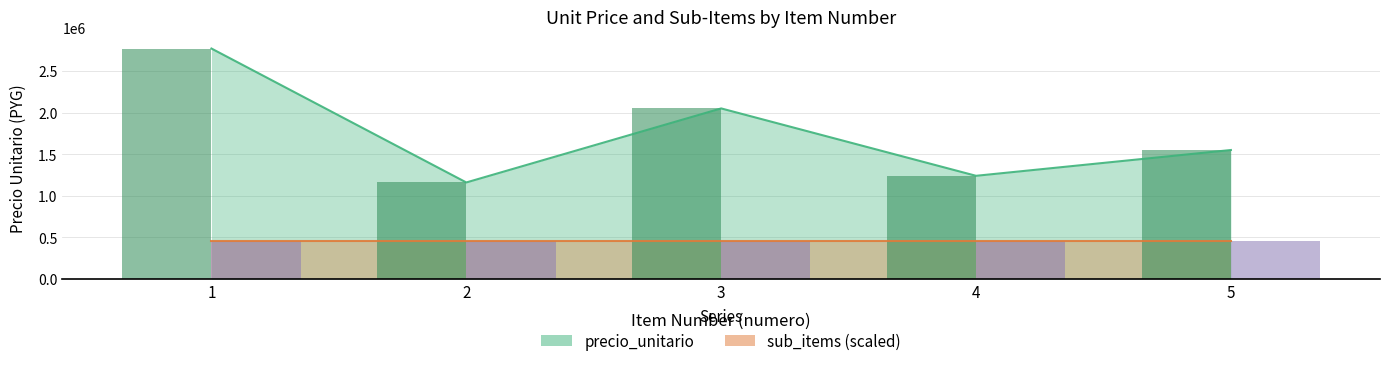

Which category has the highest value across all series?

1